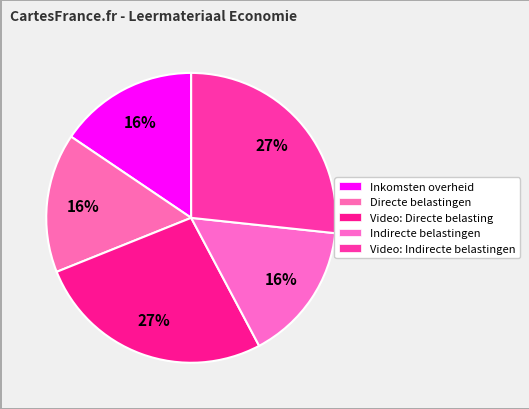

What percentage is the Indirecte belastingen slice, to the nearest percent?

16%